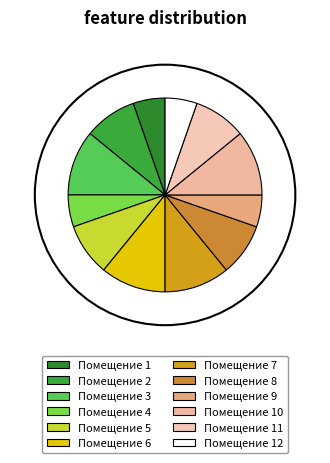

Count the number of slices in the pie.

12